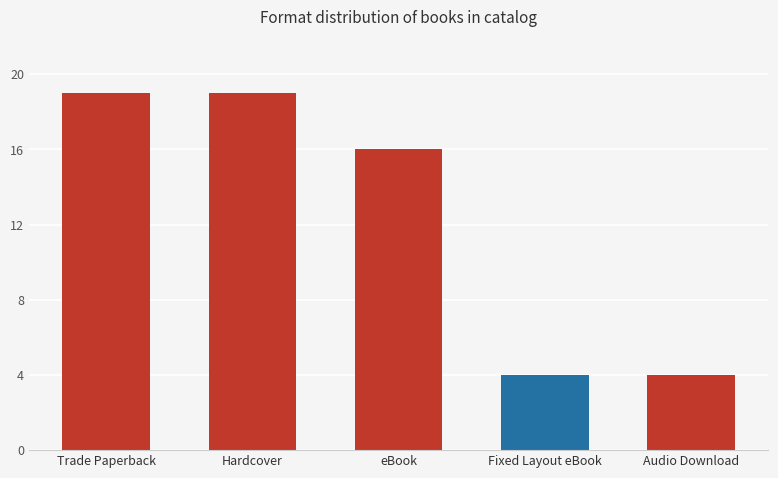

Between eBook and Fixed Layout eBook, which is larger?

eBook